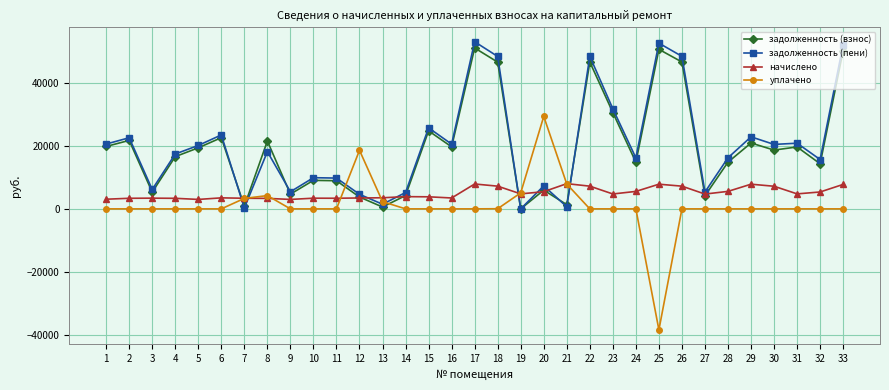

Is it true that начислено equals 4713.6 at 27?

True